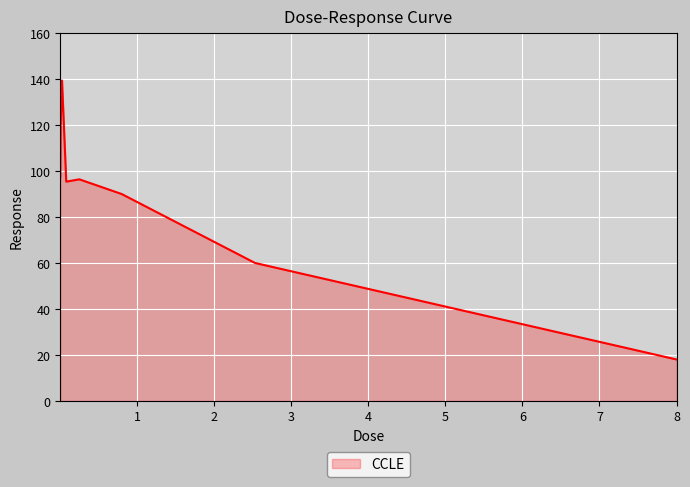

What is the average value?

89.6